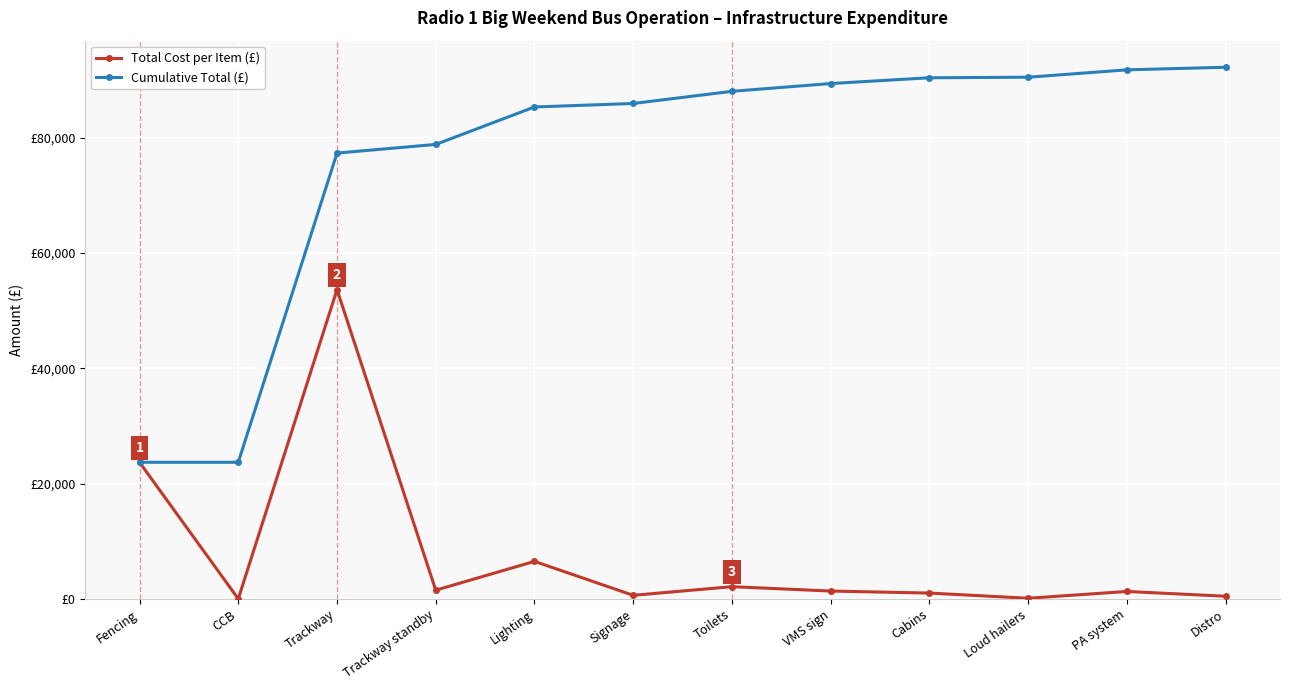

Which series has the widest spread of values?

Cumulative Total (£)